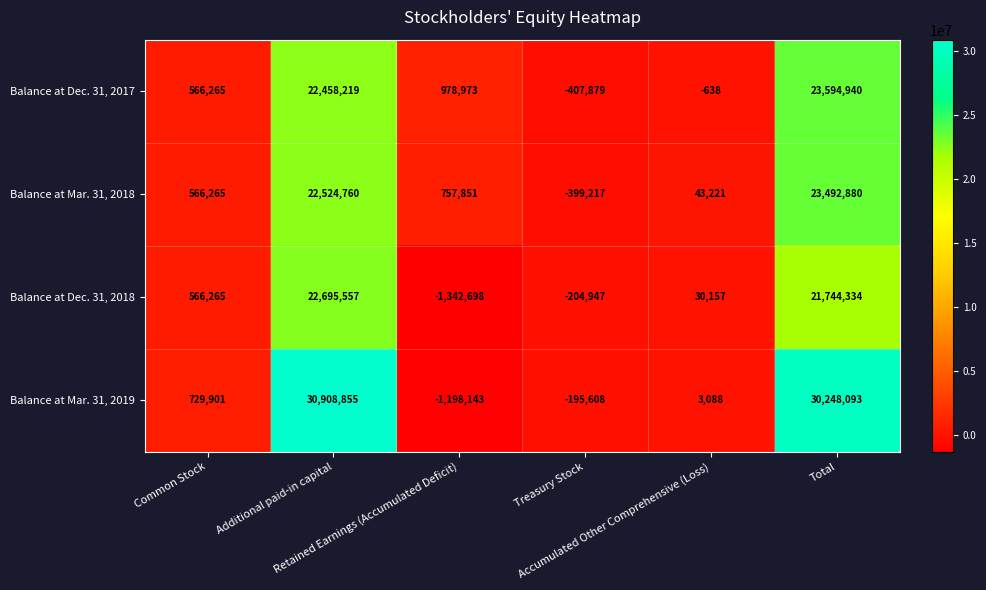

What is the maximum value shown in the chart?

30908855